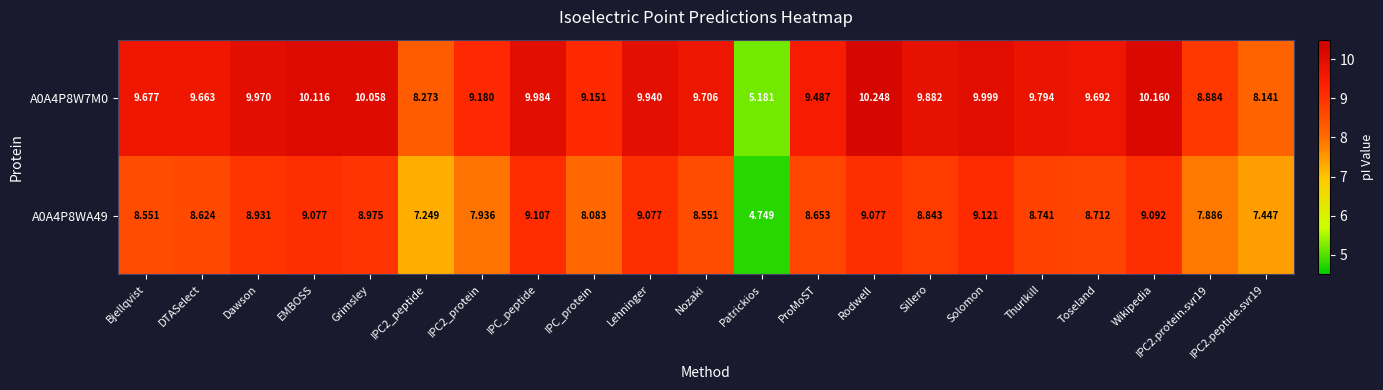

Which category has the lowest value across all series?

Patrickios